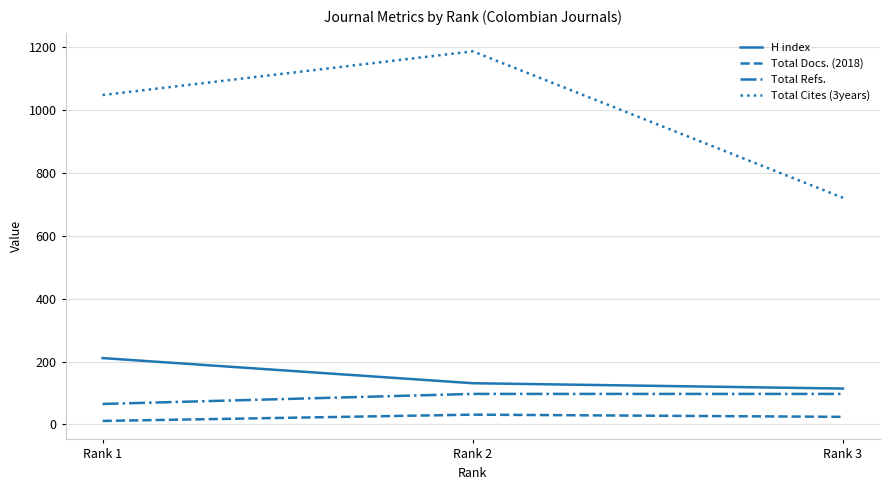

Which category has the lowest value across all series?

Rank 1